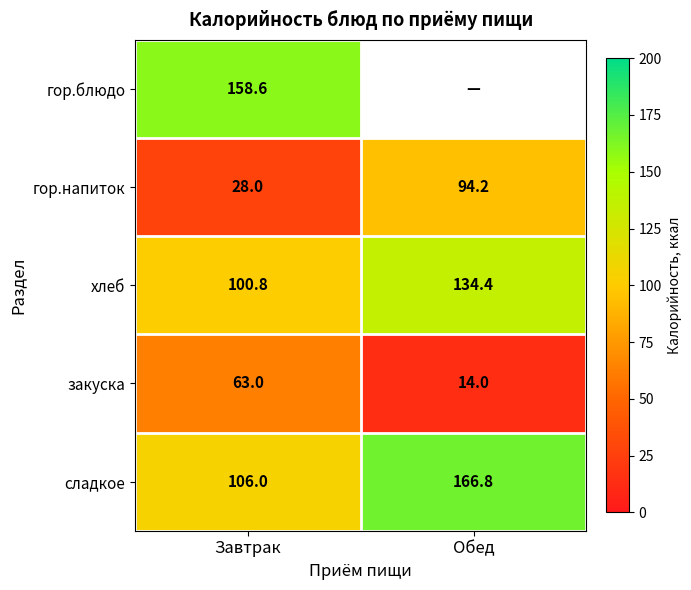

Which category has the lowest value in the гор.напиток series?

Завтрак